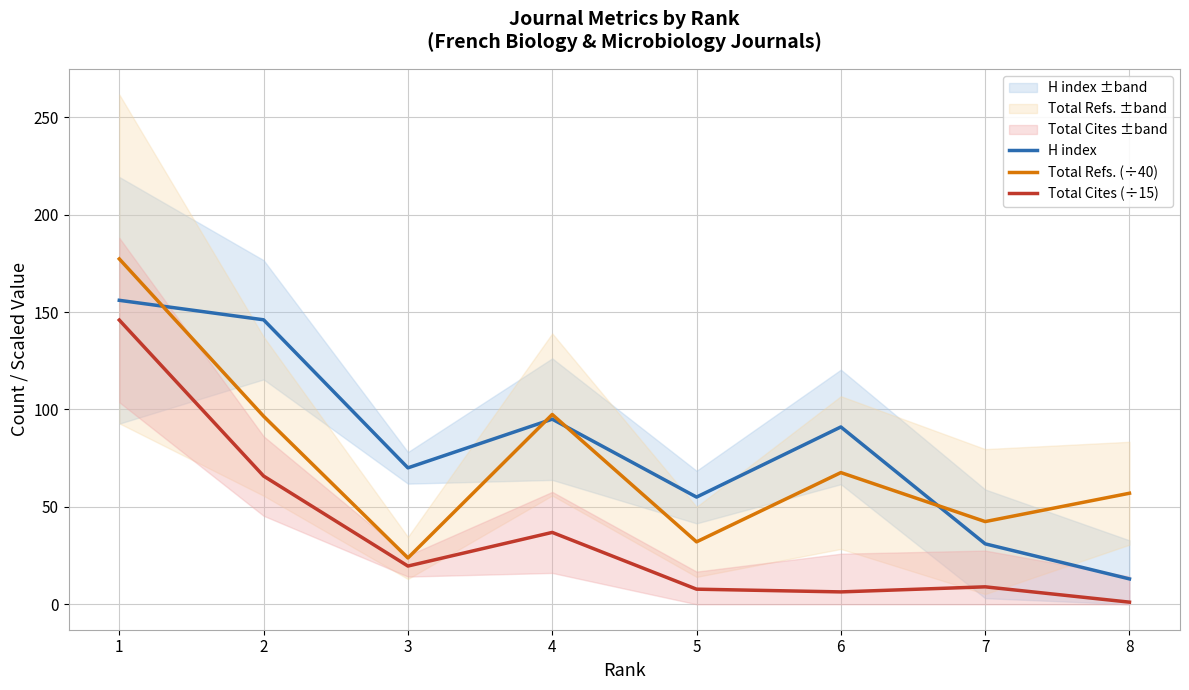

Which series changed the most between 2 and 4?

H index